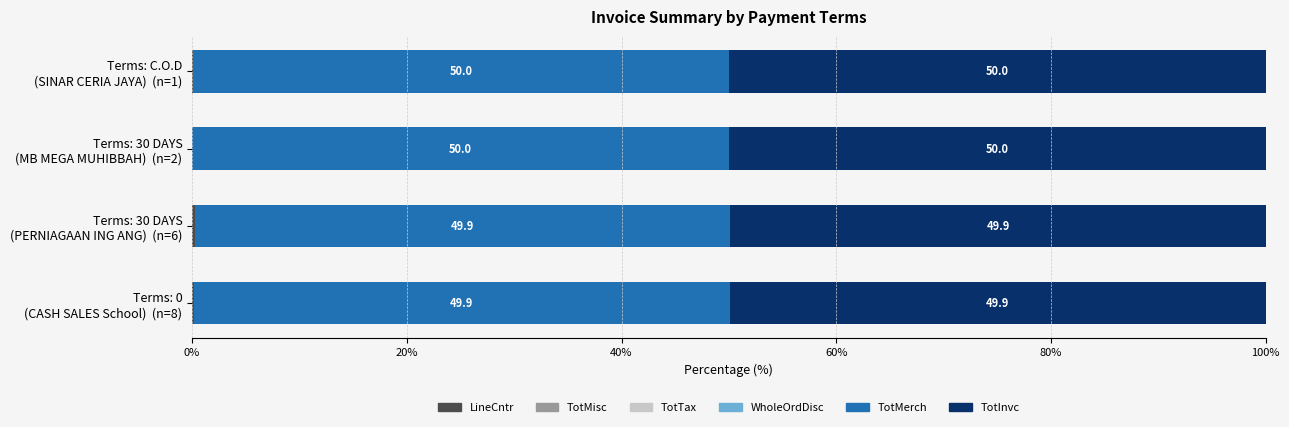

Count the number of categories in the chart.

4